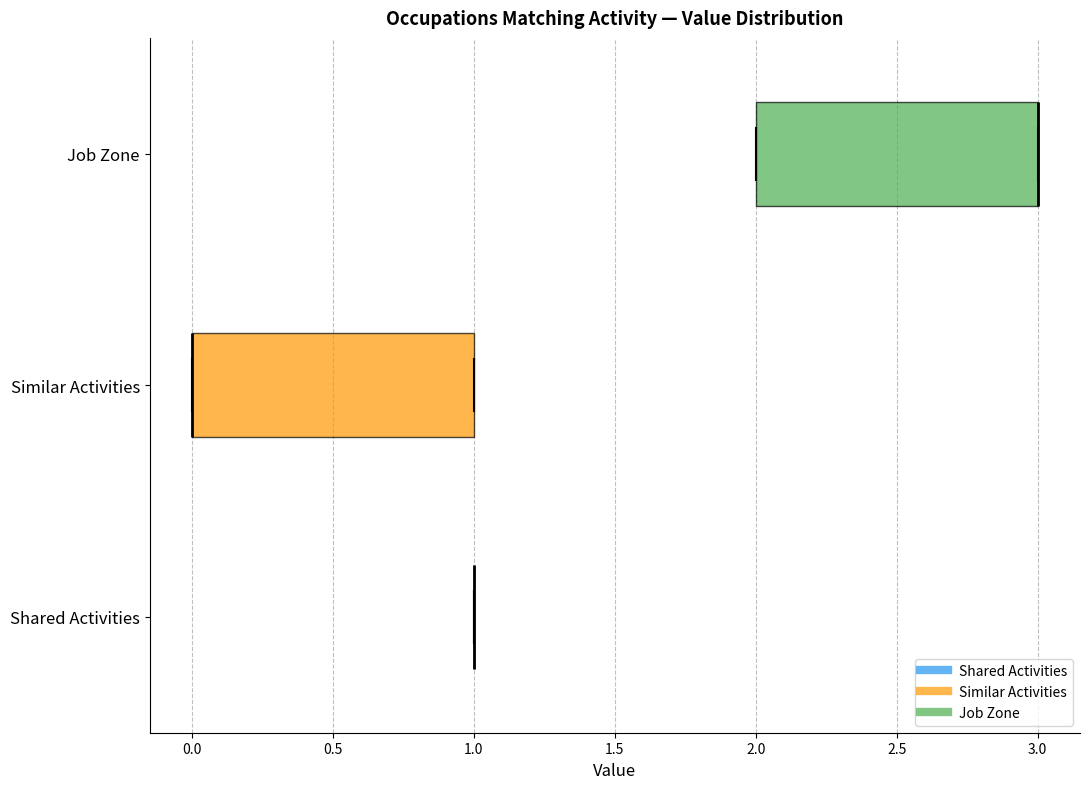

Where is the left edge of the box for Similar Activities on the x-axis? The values are not printed on the chart, so give them approximately, as read against the axis.

0